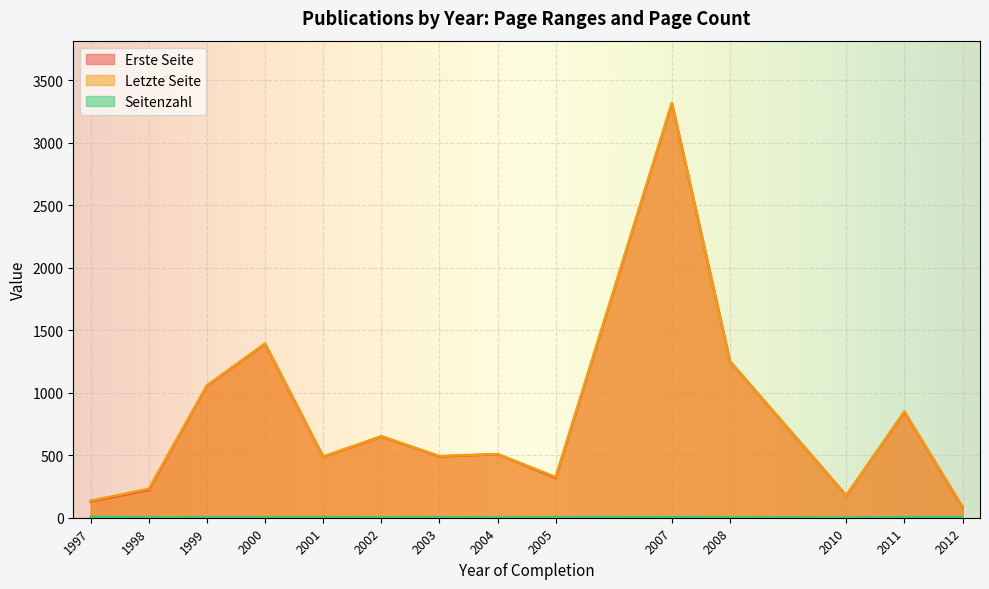

At which category does the chart reach its minimum across all series?

2010